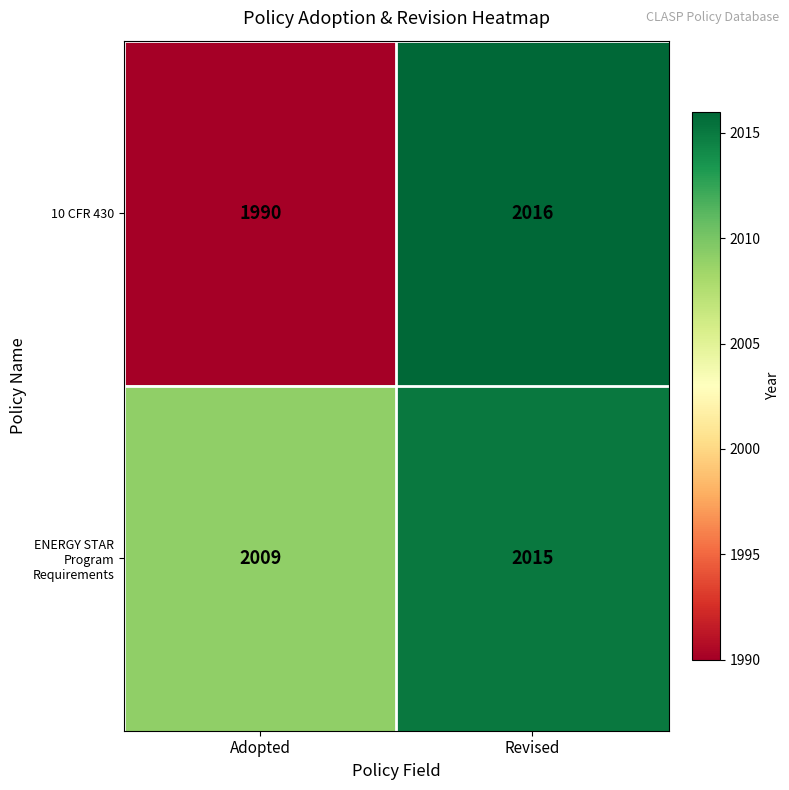

What value does the 10 CFR 430 series have at Revised?

2016